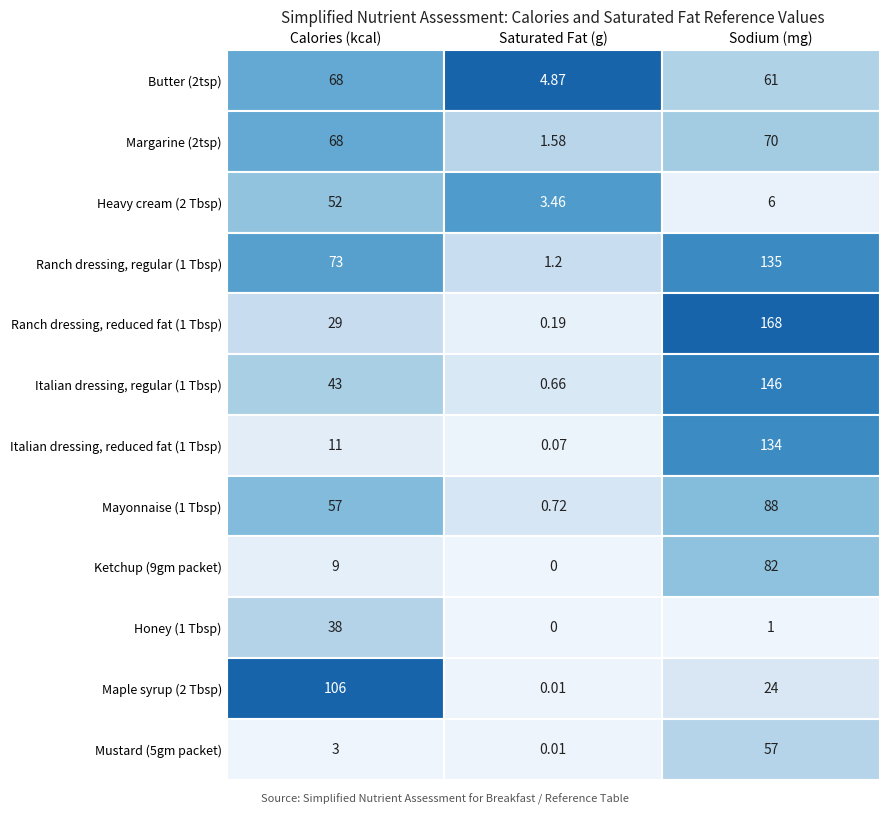

How many categories are shown in the chart?

3